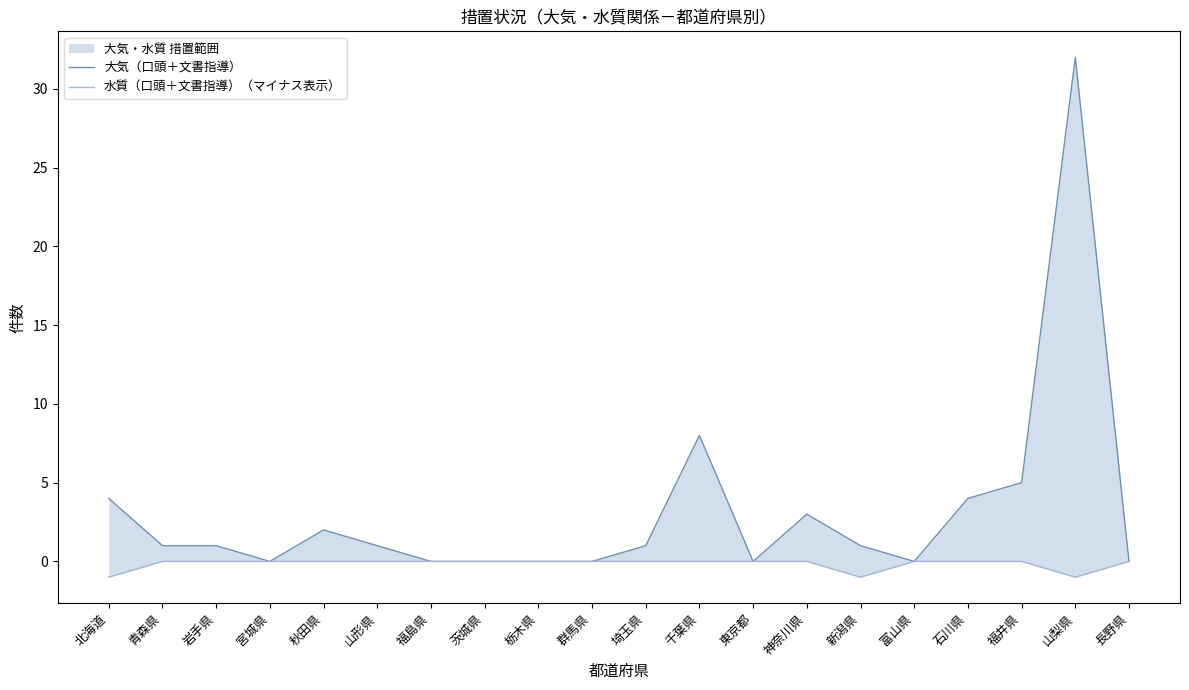

Where is the first local maximum for 大気（口頭＋文書指導）?

秋田県